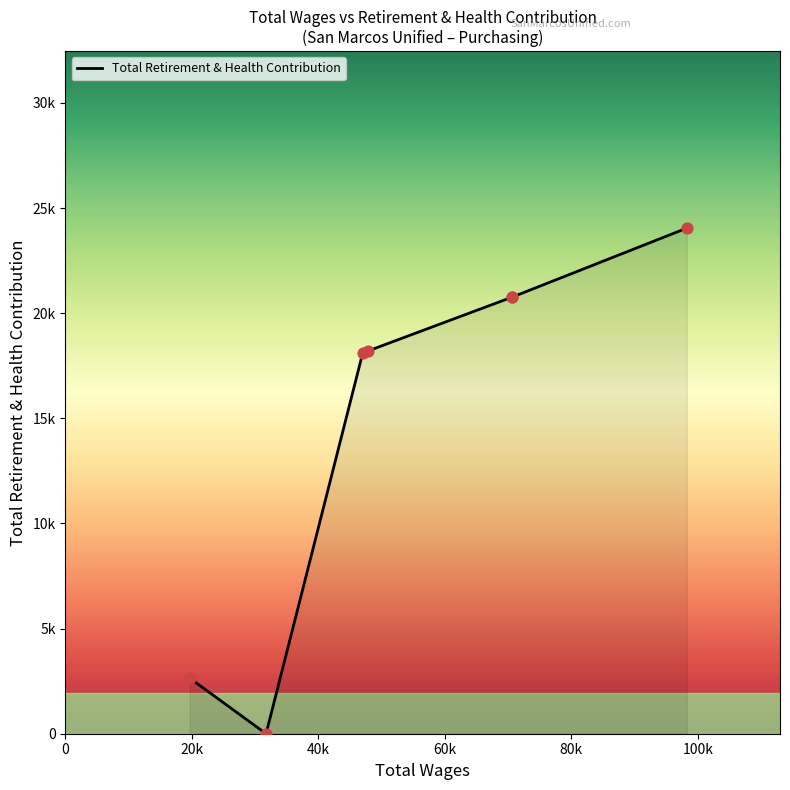

Between 80k and 0, which is larger?

80k